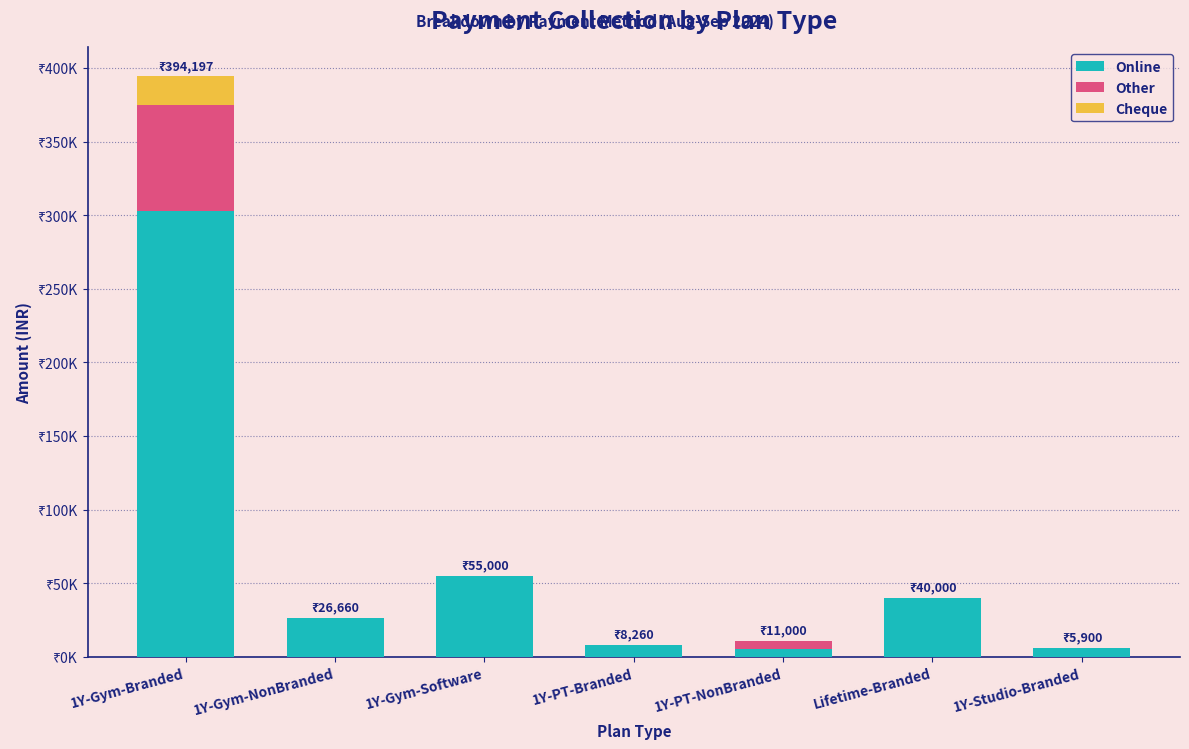

What is the label of the 3rd bar from the left?

1Y-Gym-Software